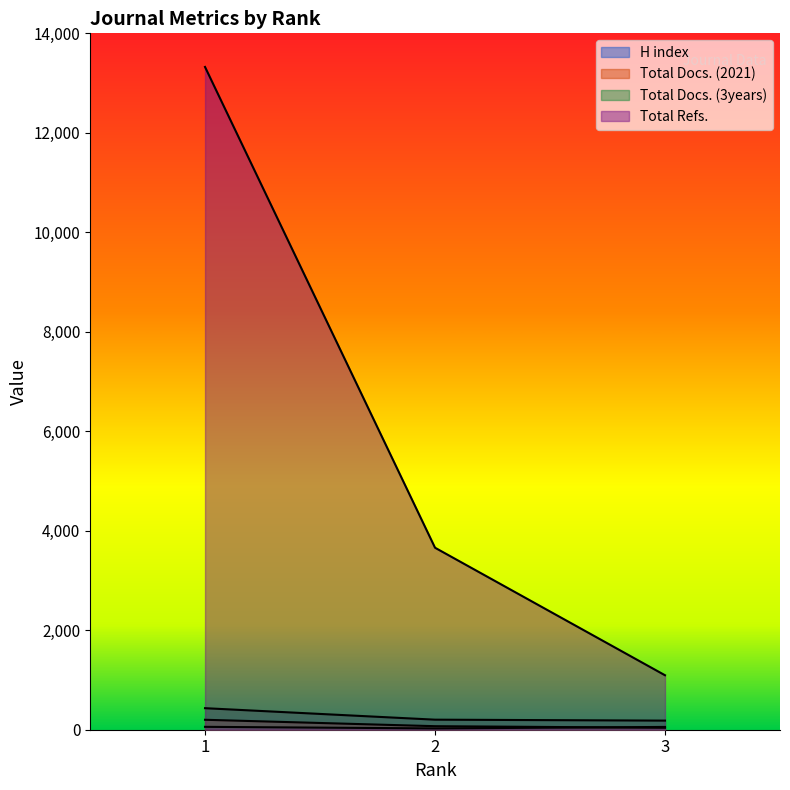

What is the minimum value shown in the chart?

26